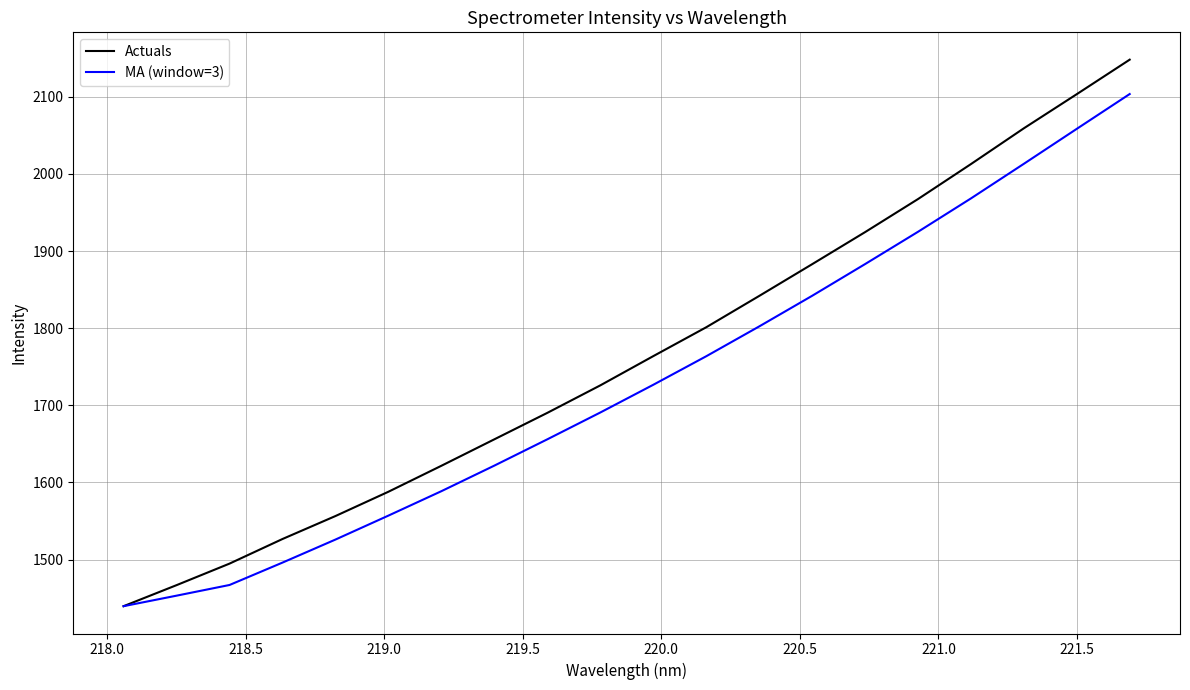

How many values in the MA (window=3) series are below 1726?

10